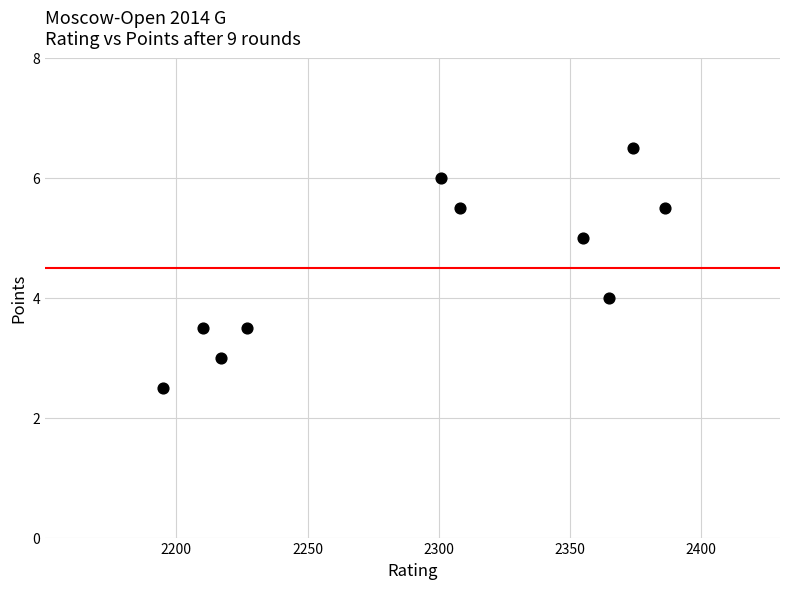

What is the average X value?

2293.8